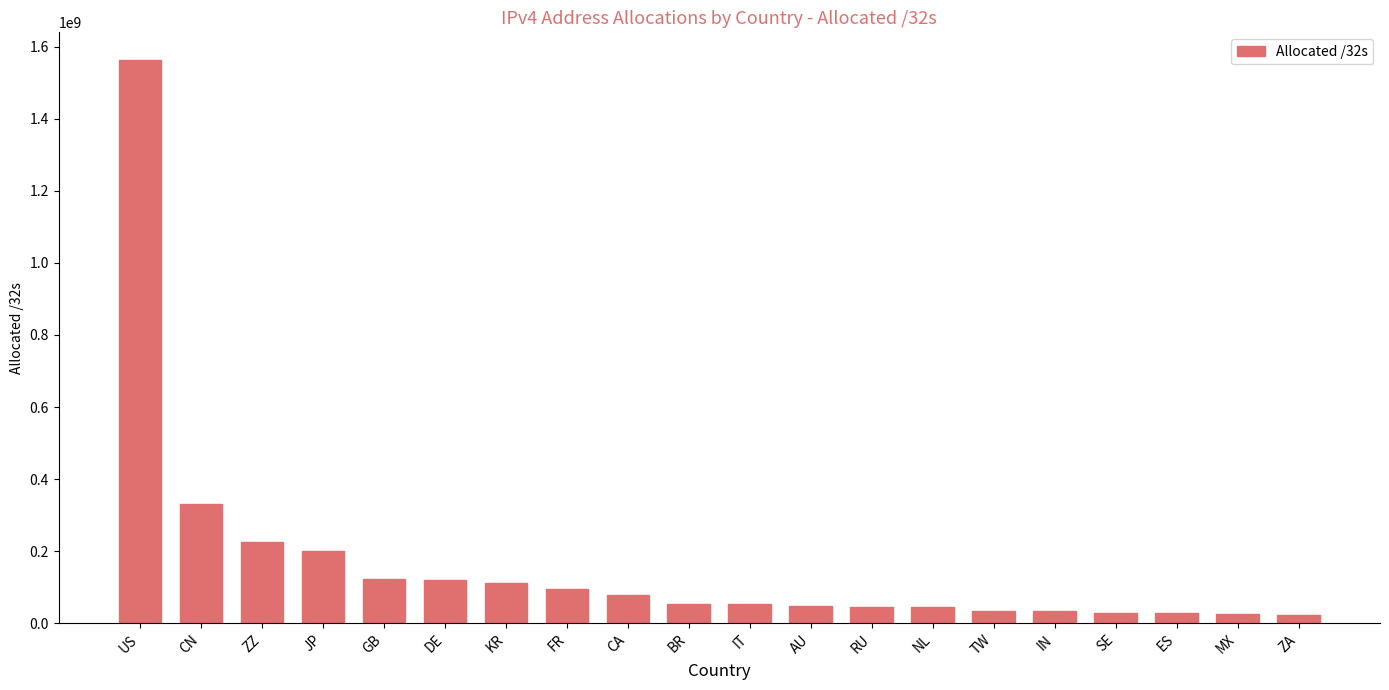

At which label is the value closest to 792805952?

CN